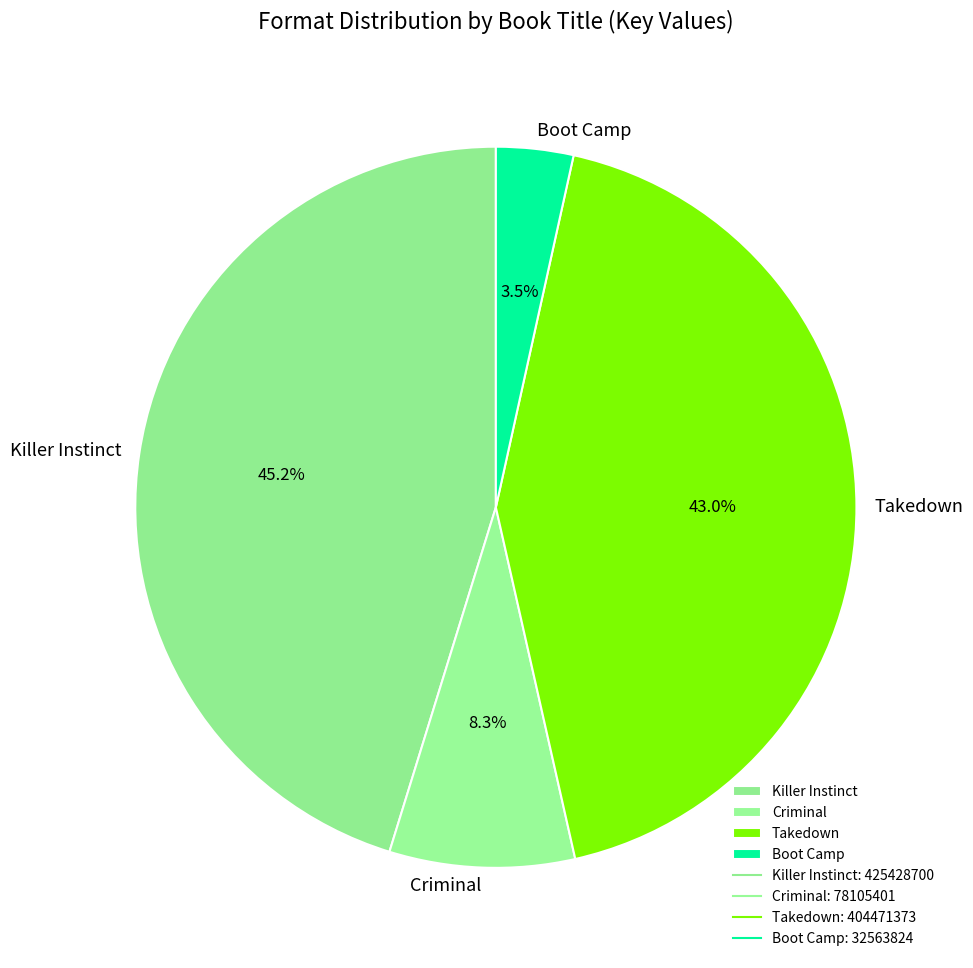

Does Boot Camp represent more than half of the total?

No